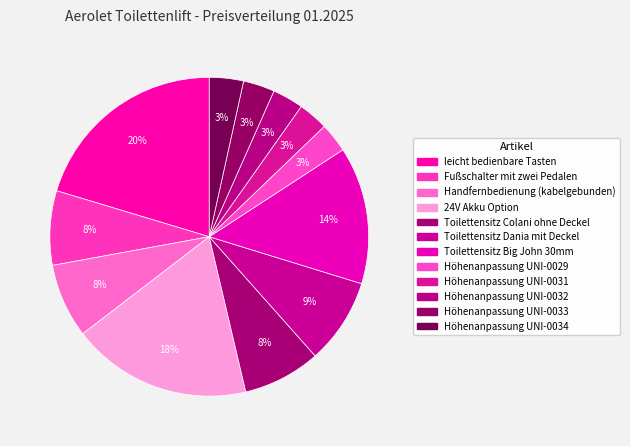

Do Höhenanpassung UNI-0032 and Fußschalter mit zwei Pedalen together represent more than half of the pie?

No